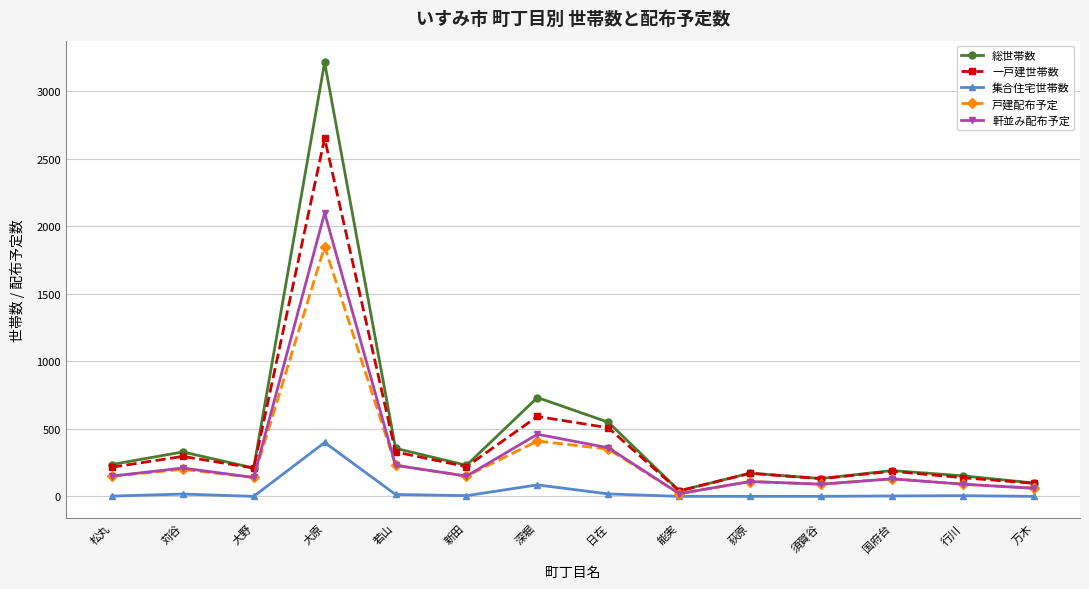

Between 苅谷 and 新田, which series saw the biggest shift?

総世帯数